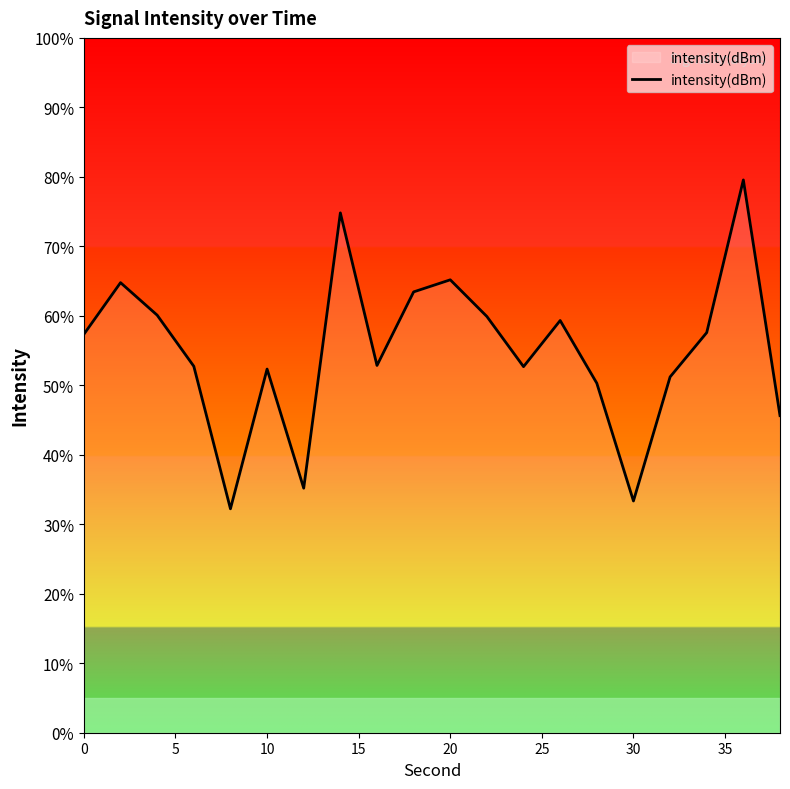

What is the difference between the maximum and minimum values?

47.3